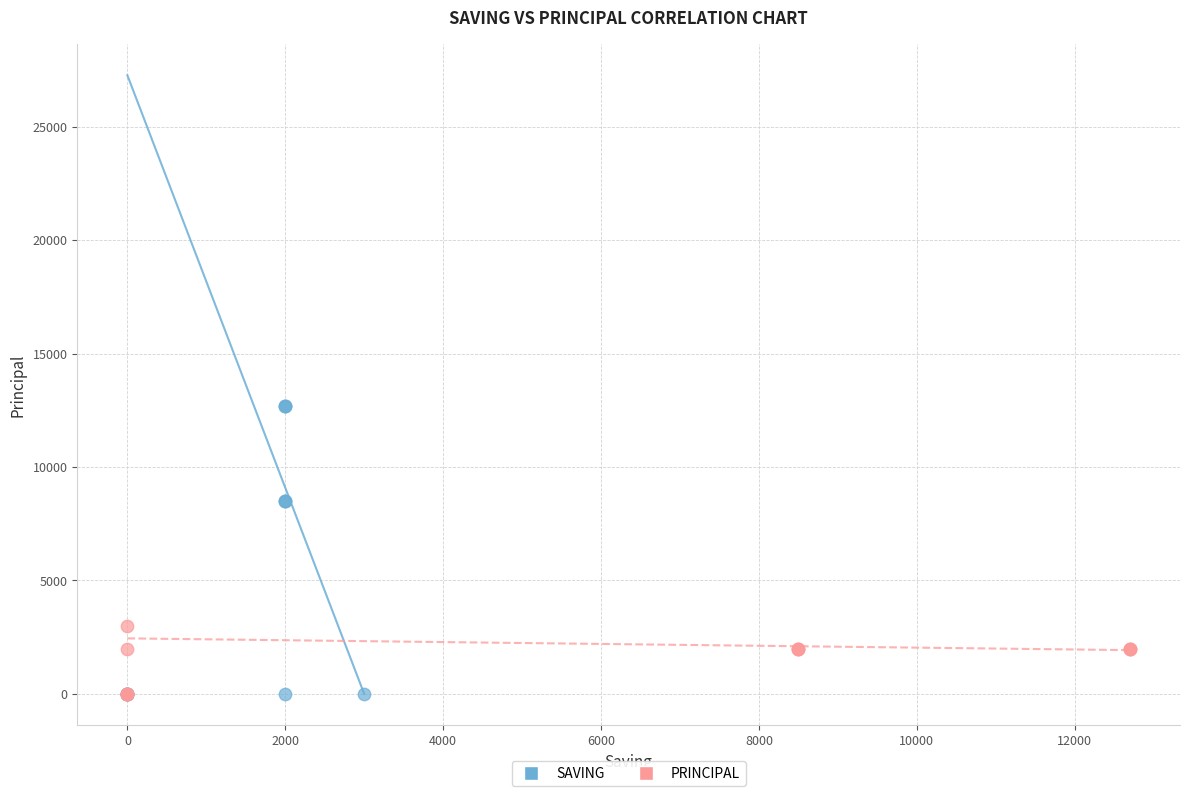

Which series has the widest spread of Y values?

SAVING